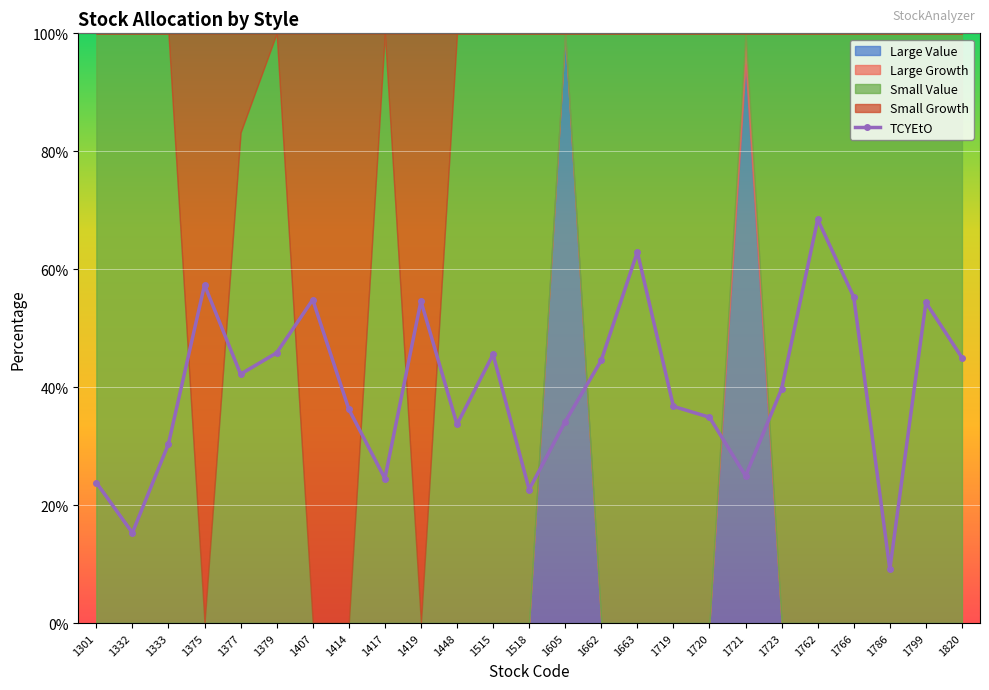

Reading left to right, extract all data points from this chart.

1301=23.8	1332=15.3	1333=30.4	1375=57.3	1377=42.2	1379=45.8	1407=54.8	1414=36.3	1417=24.5	1419=54.6	1448=33.7	1515=45.6	1518=22.6	1605=34.1	1662=44.5	1663=62.9	1719=36.7	1720=34.9	1721=25.0	1723=39.7	1762=68.4	1766=55.3	1786=9.1	1799=54.4	1820=45.0